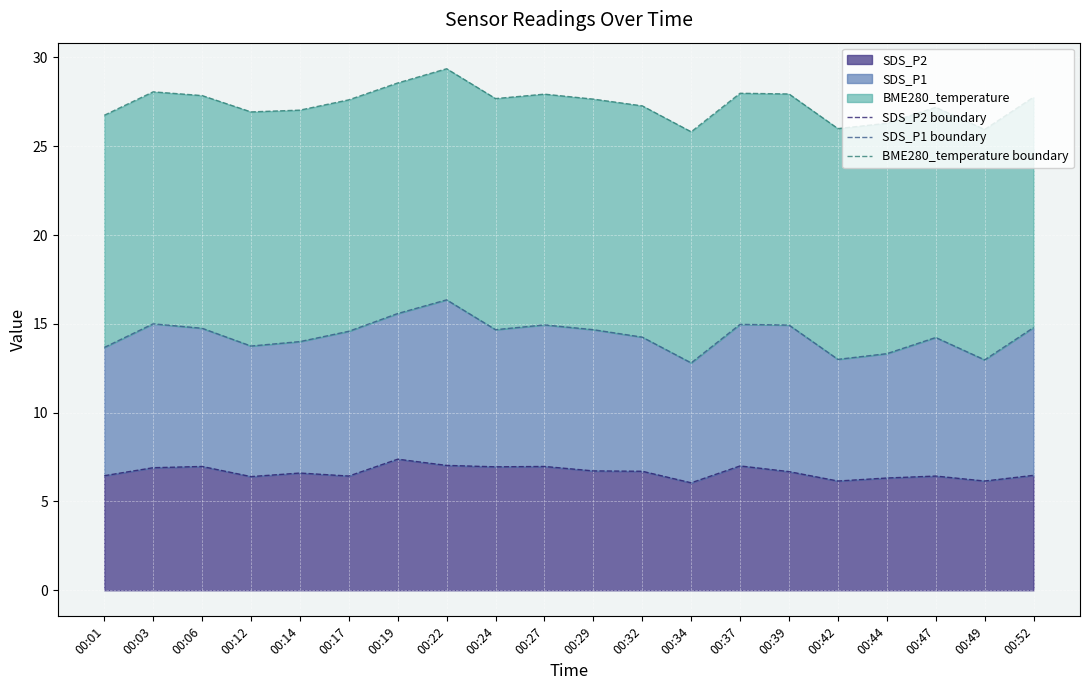

True or false: SDS_P2 boundary and BME280_temperature boundary cross at least once.

False